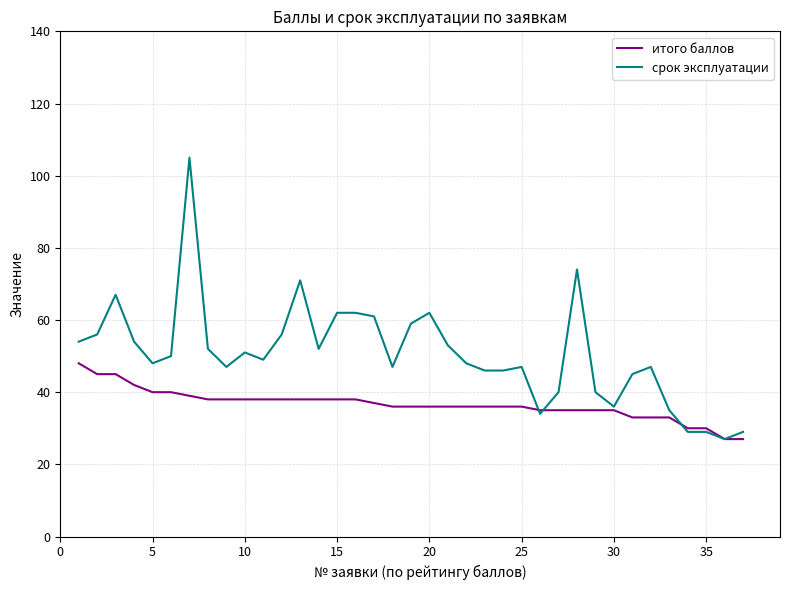

Which series has the widest spread of values?

срок эксплуатации